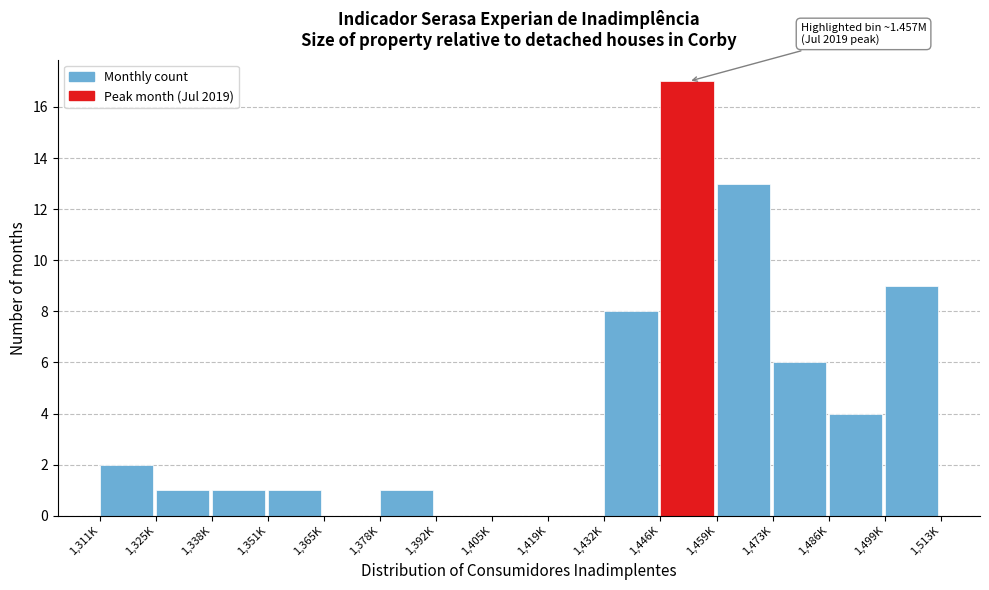

Reading left to right, transcribe all the data shown in this chart.

1,311K=2	1,325K=1	1,338K=1	1,351K=1	1,365K=0	1,378K=1	1,392K=0	1,405K=0	1,419K=0	1,432K=8	1,446K=17	1,459K=13	1,473K=6	1,486K=4	1,499K=9